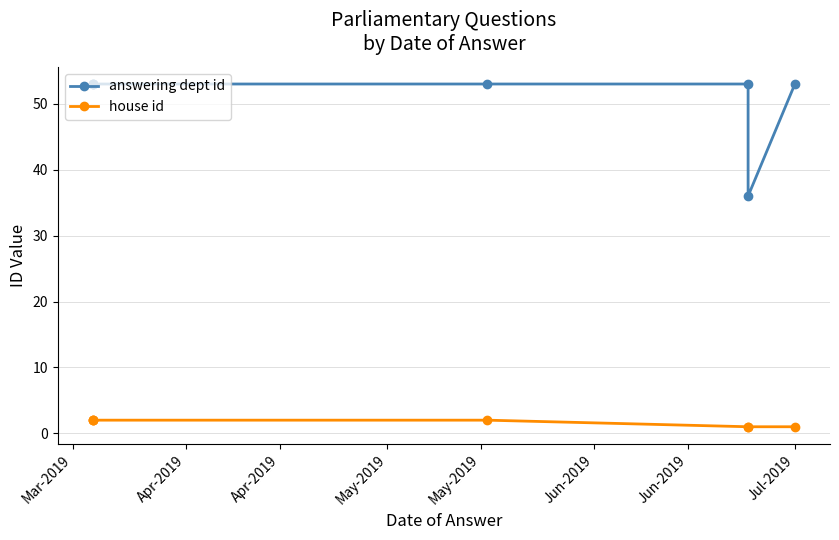

The house id series shows 3 at May-2019. True or false?

False